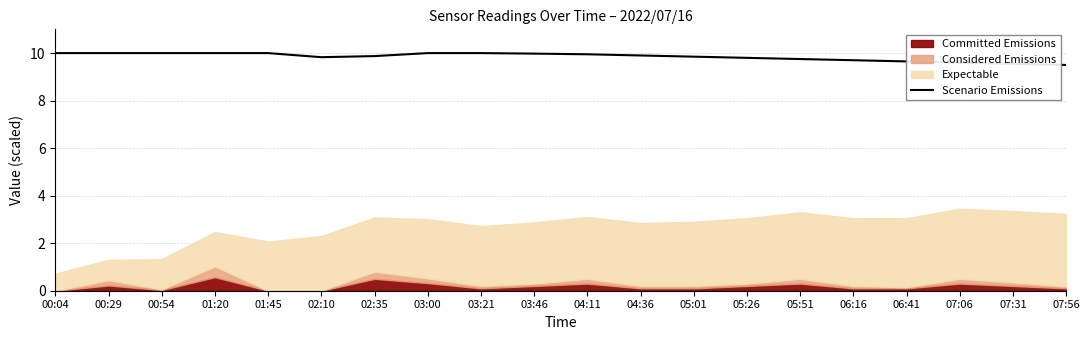

True or false: the data shows 6.5 at 02:35.

False